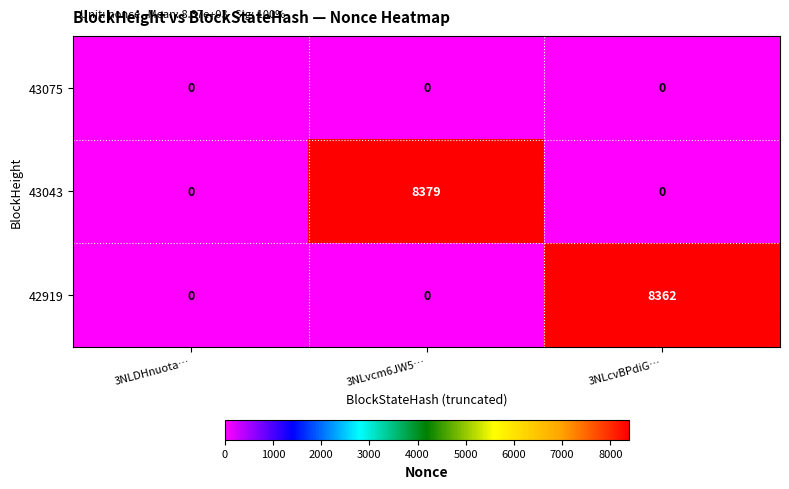

What is the average value of the 42919 series?

2787